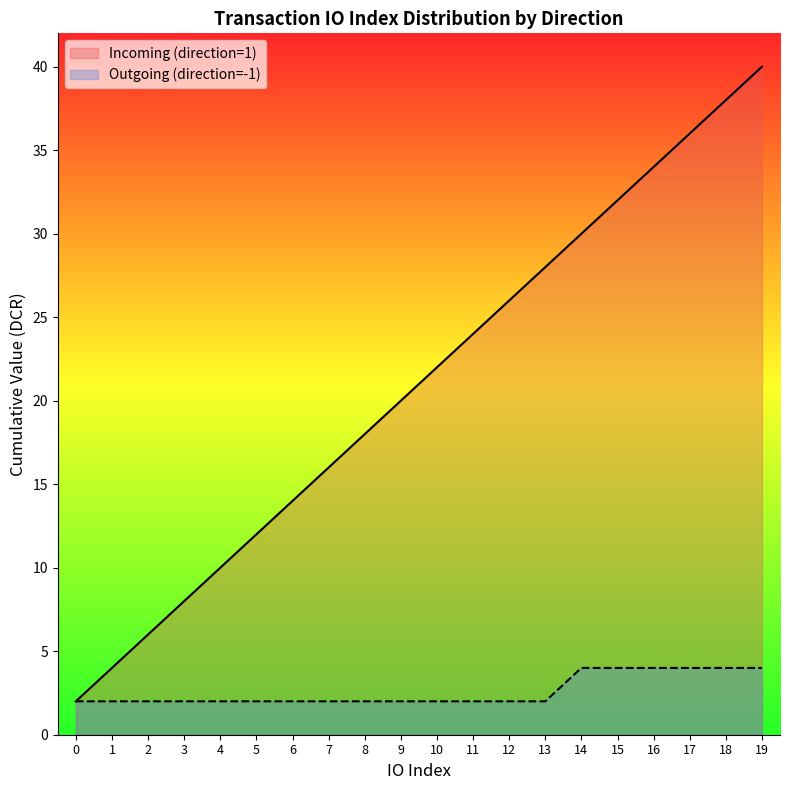

Where does the data first go above 22?

10